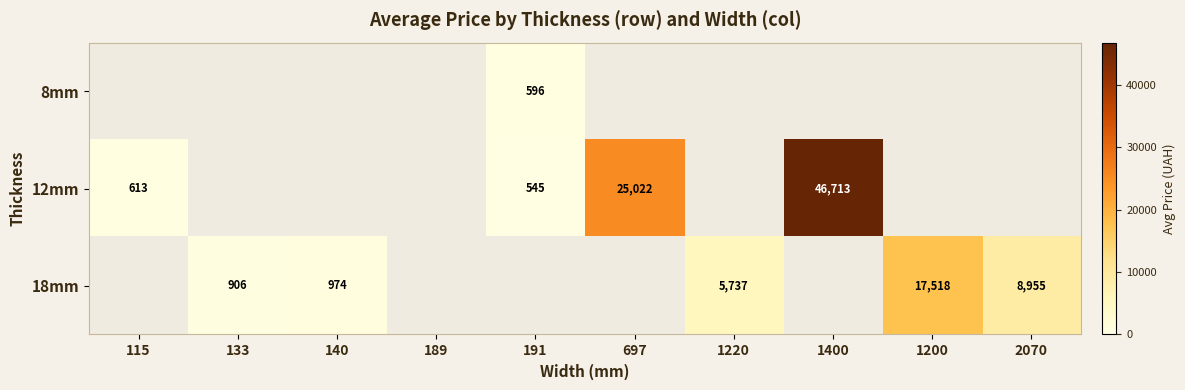

True or false: 12mm has a value of 376.3 at 115.

False